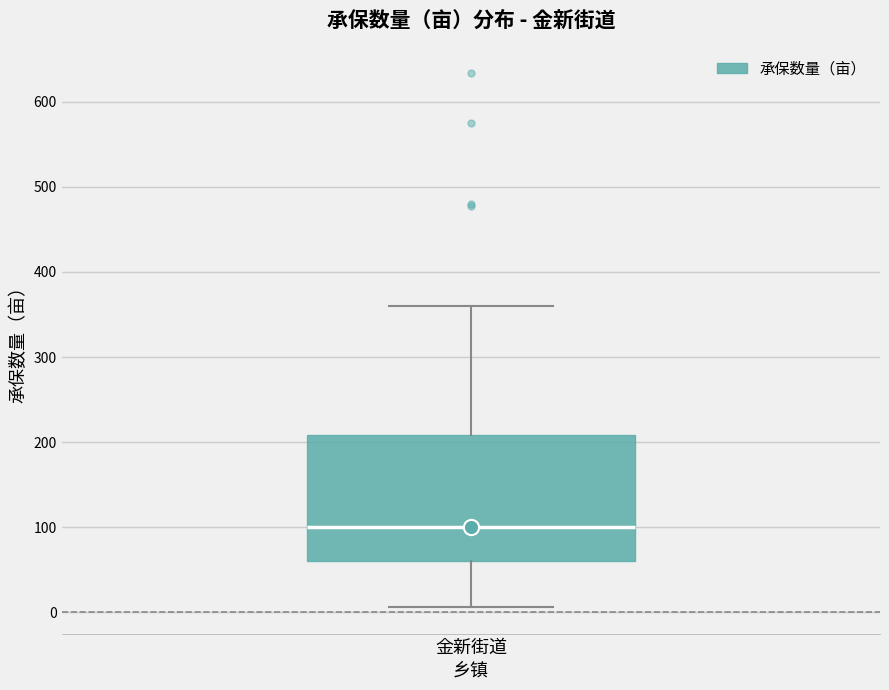

Read this box plot against the y-axis: the position of the median line, the range covered by the box, and the ends of both whiskers. The values are not printed on the chart, so give them approximately, as read against the axis.

median 100, box 60 to 210, whiskers 10 to 360